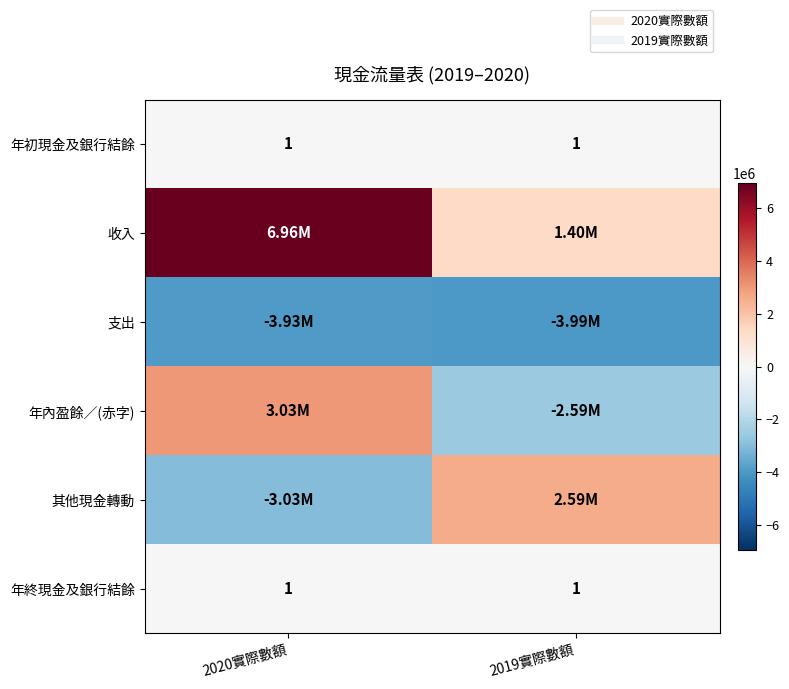

Read the 年初現金及銀行結餘 value at 2019實際數額.

1